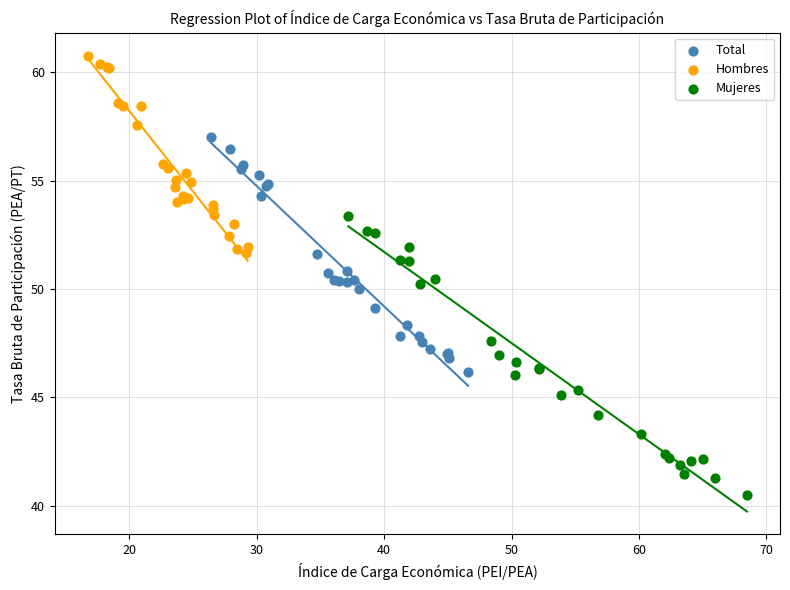

Which series contains the highest Y value?

Hombres